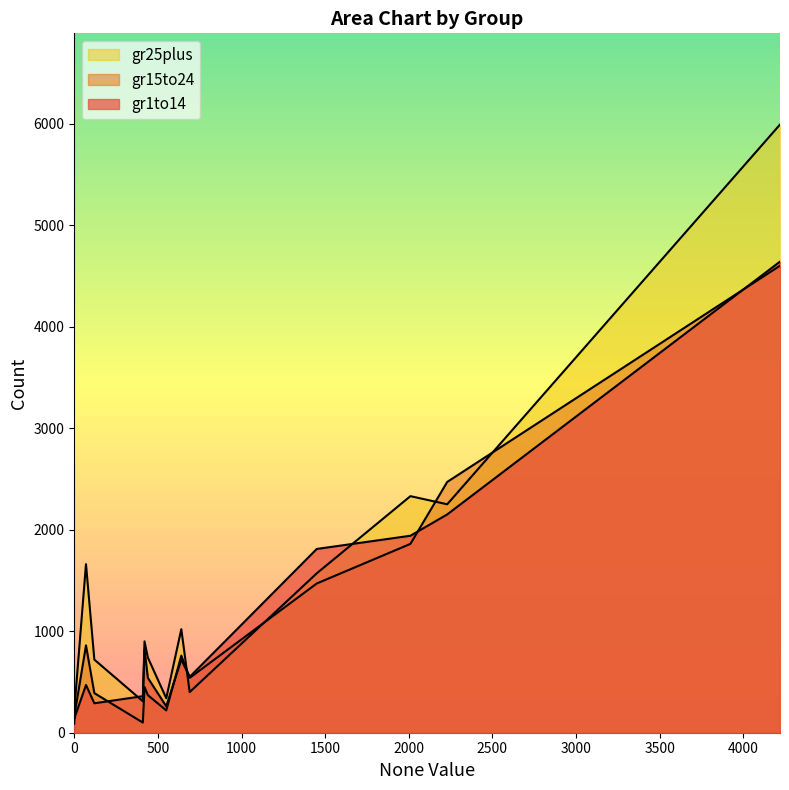

Where do gr25plus and gr15to24 first cross each other?

120 and 690